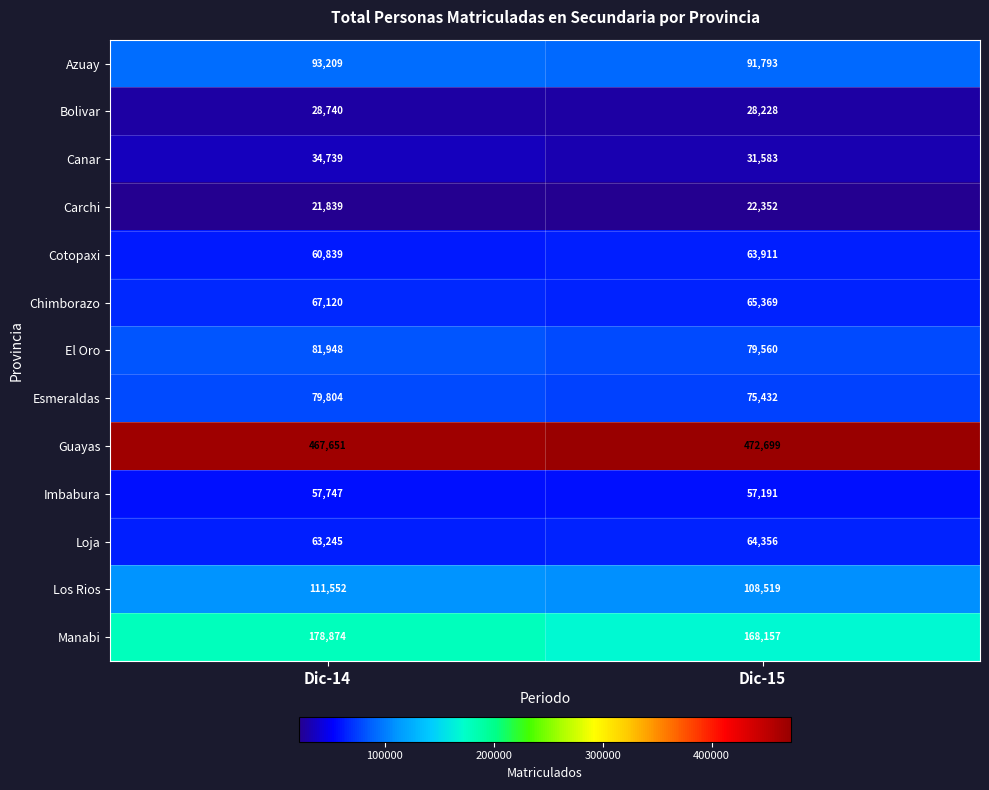

Which series has the widest spread of values?

Manabi